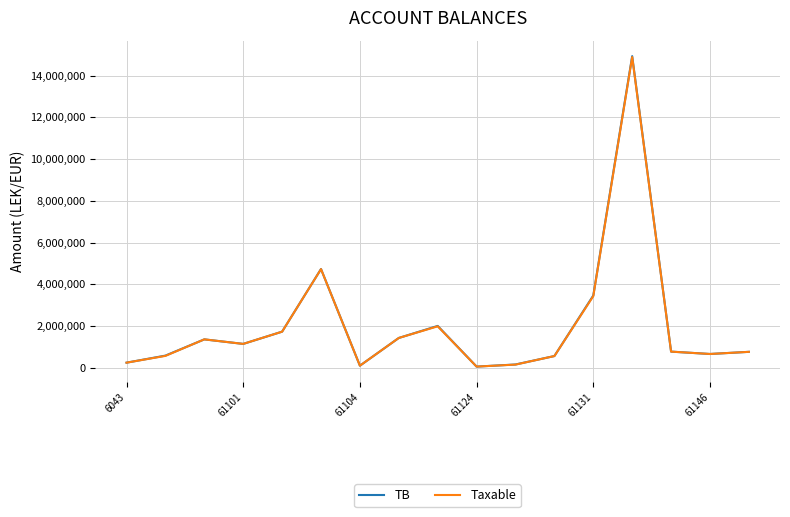

Does the chart display data point markers on the line(s)?

No